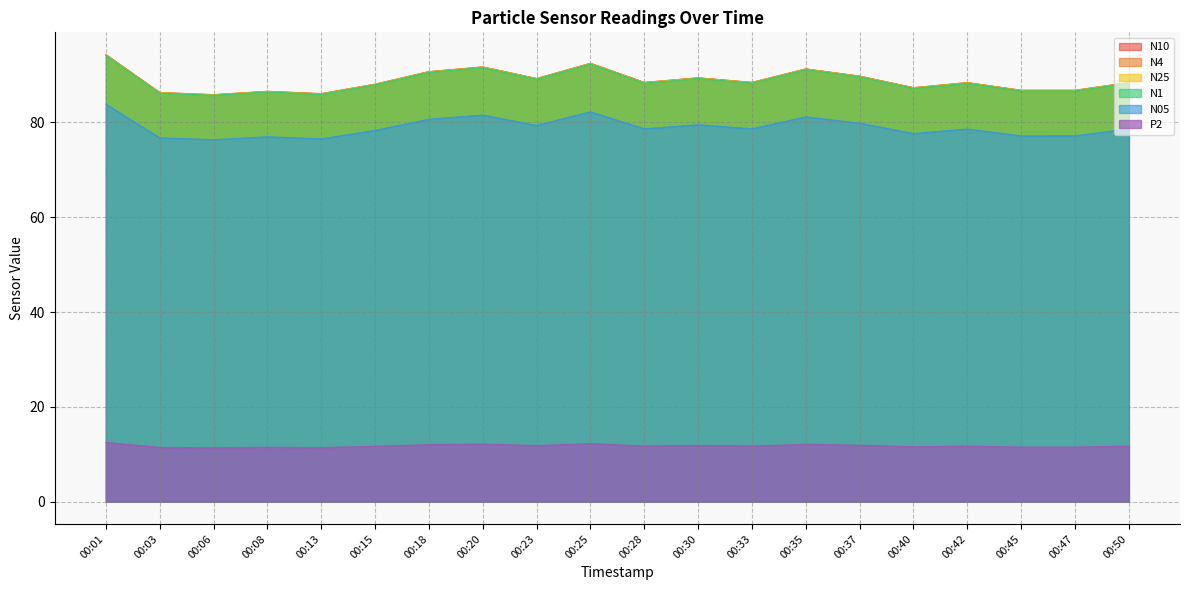

Which series changed the most between 00:03 and 00:42?

N10